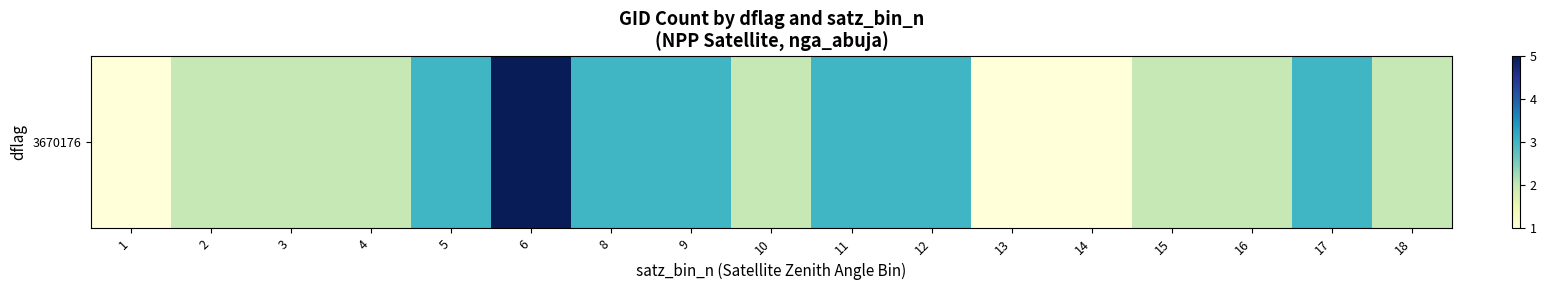

The value at 8 is 4. True or false?

False